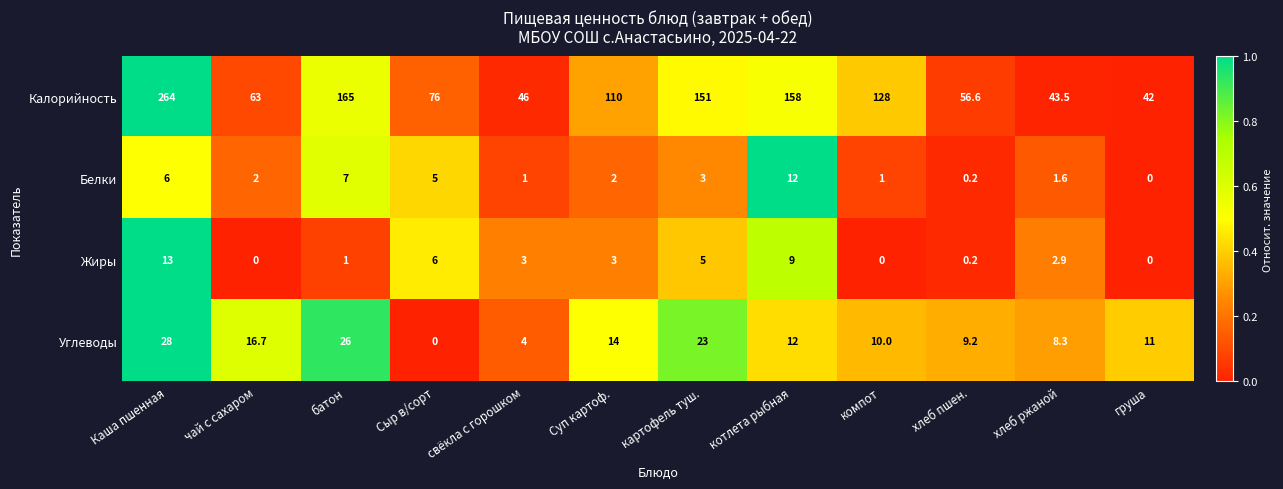

What is the difference between the highest and lowest values at Суп картоф.?

108.0